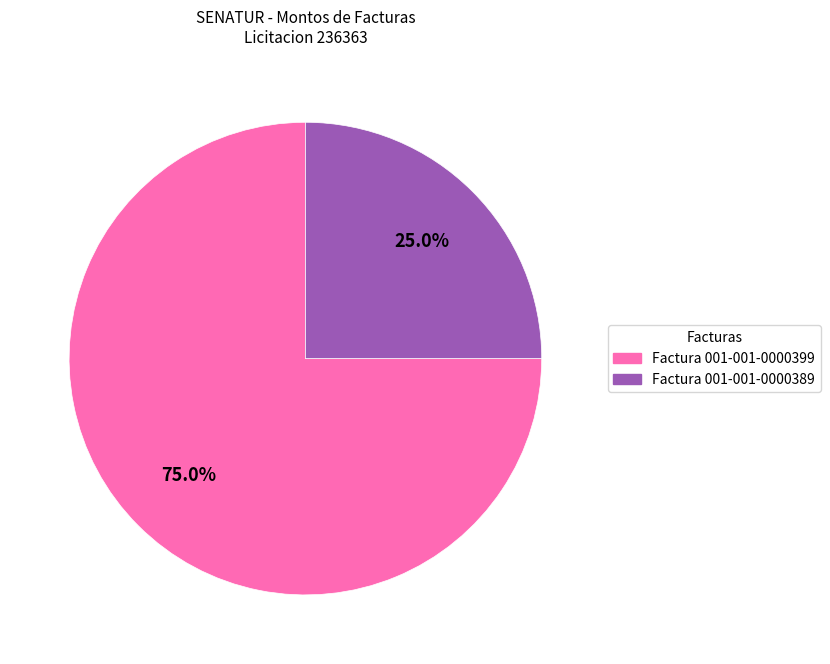

To the nearest percent, what percentage of the pie is Factura 001-001-0000399?

75%